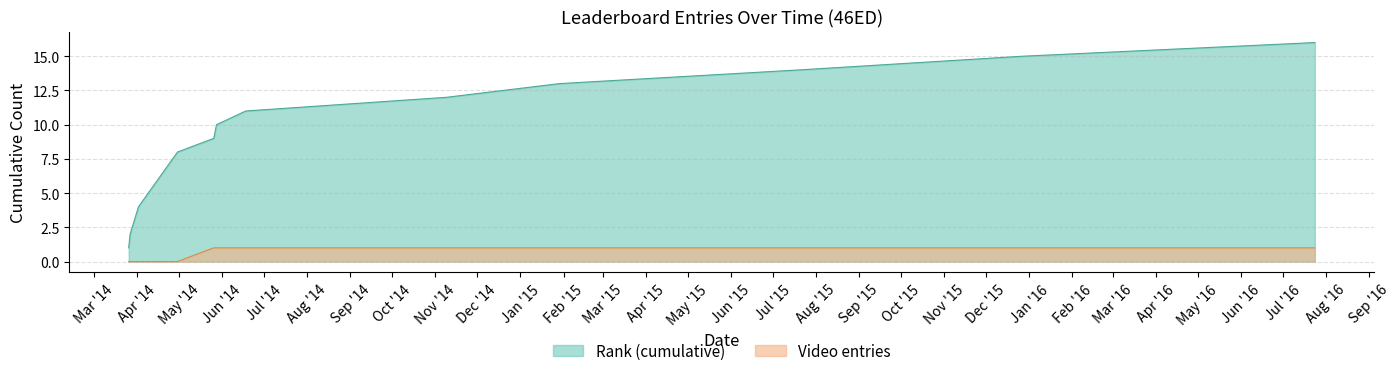

Is it true that Video equals 1 at 2014/05/28?

False